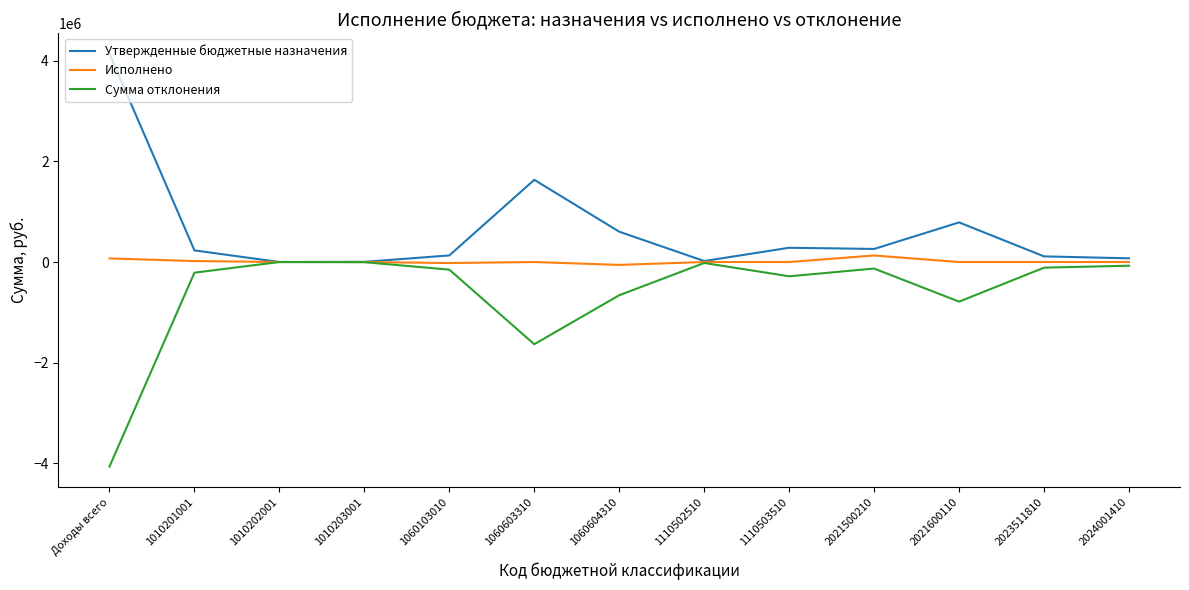

Is this an area chart (filled region under the line)?

No